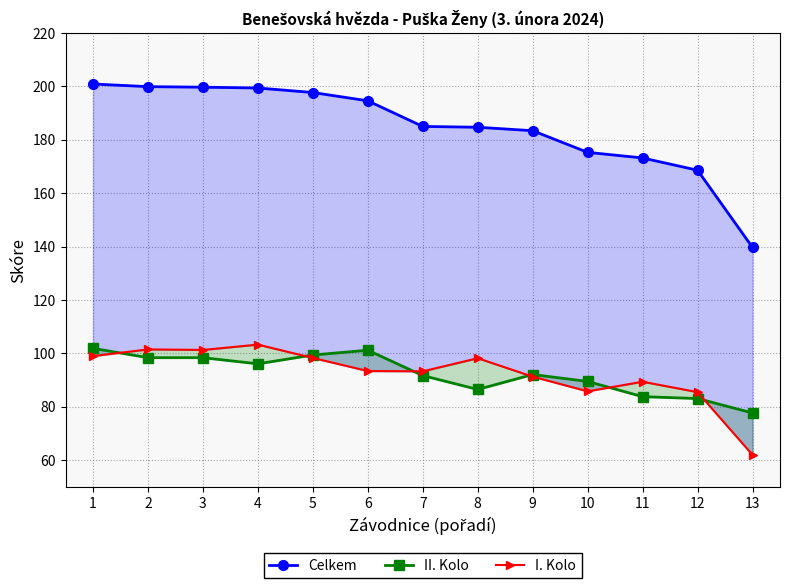

At how many categories does at least one series exceed 181?

9